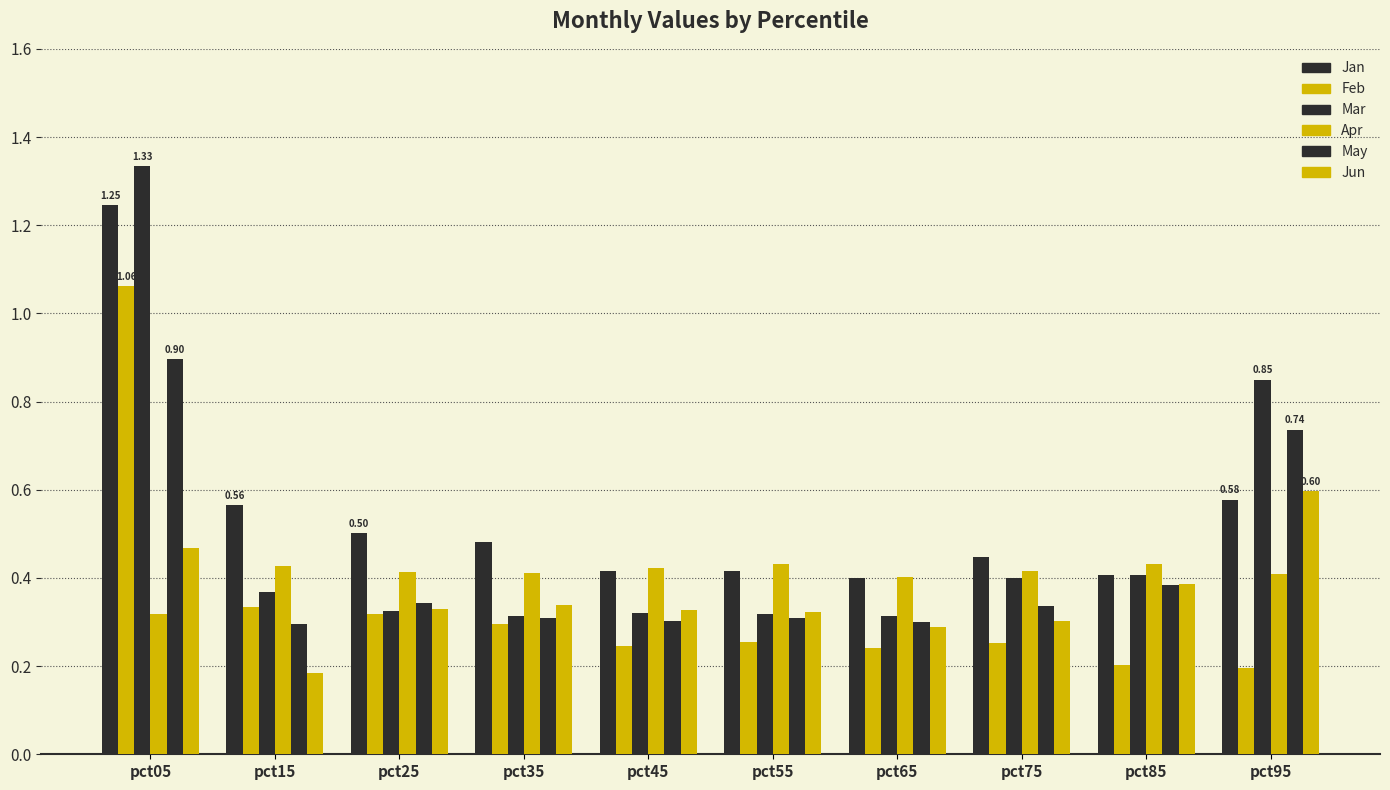

Between pct35 and pct45, which is larger?

pct35